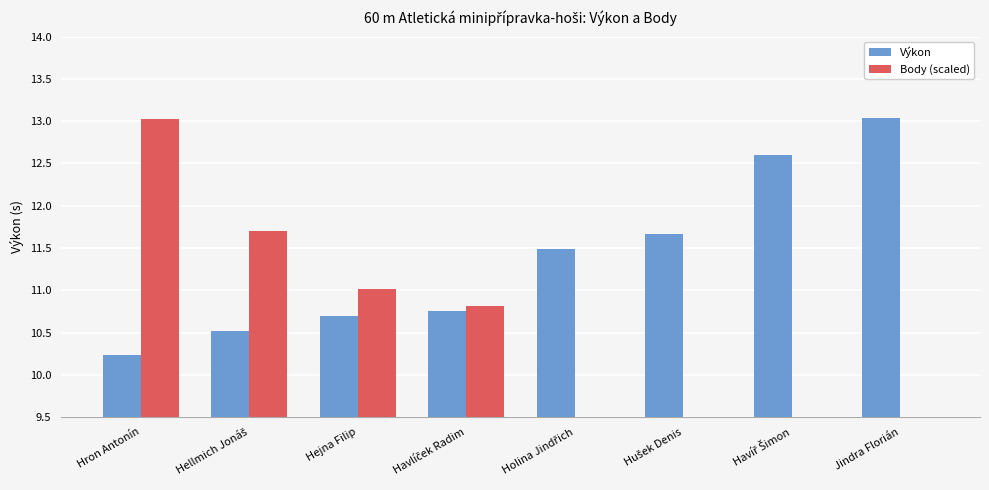

At how many categories does at least one series exceed 12?

3